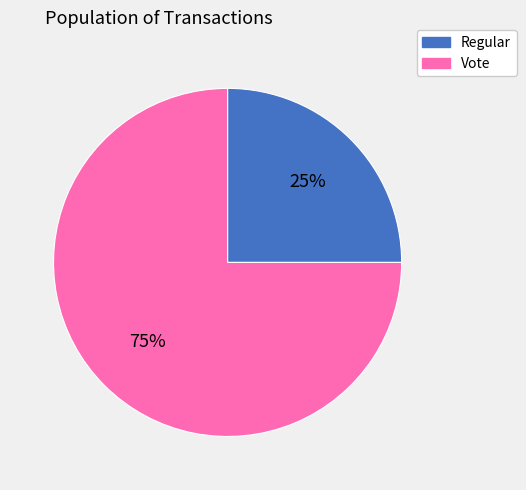

Which category accounts for the majority?

Vote